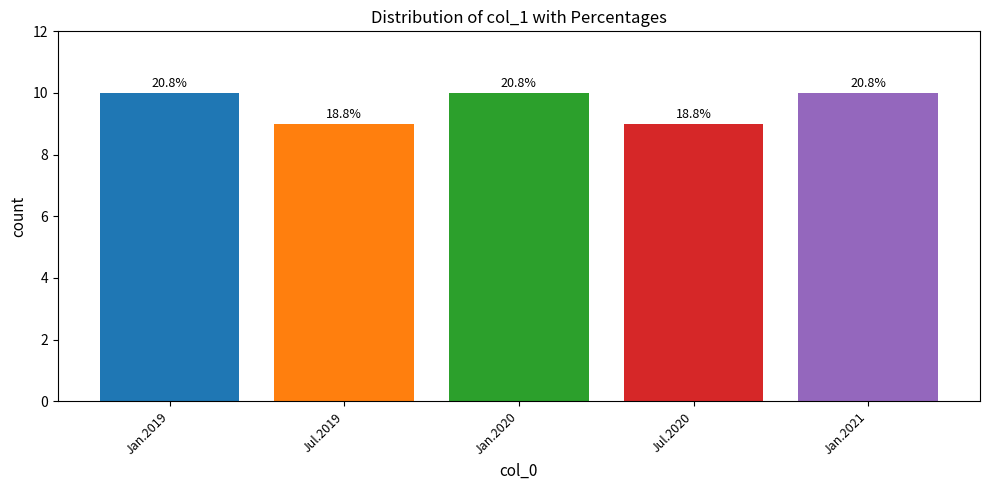

Rank the categories by value from lowest to highest.

Jul.2019, Jul.2020, Jan.2019, Jan.2020, Jan.2021